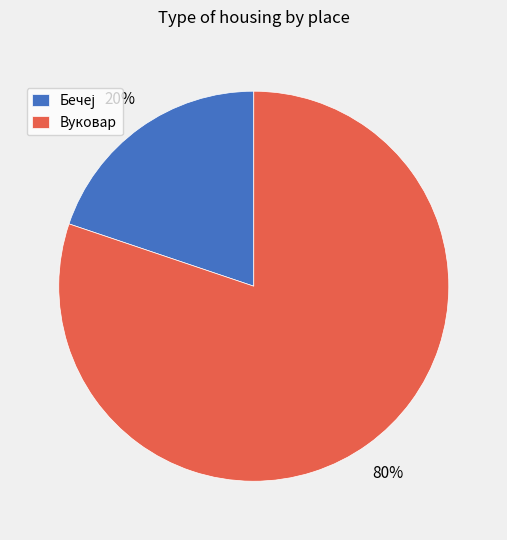

Which slice represents more than half of the pie?

Вуковар